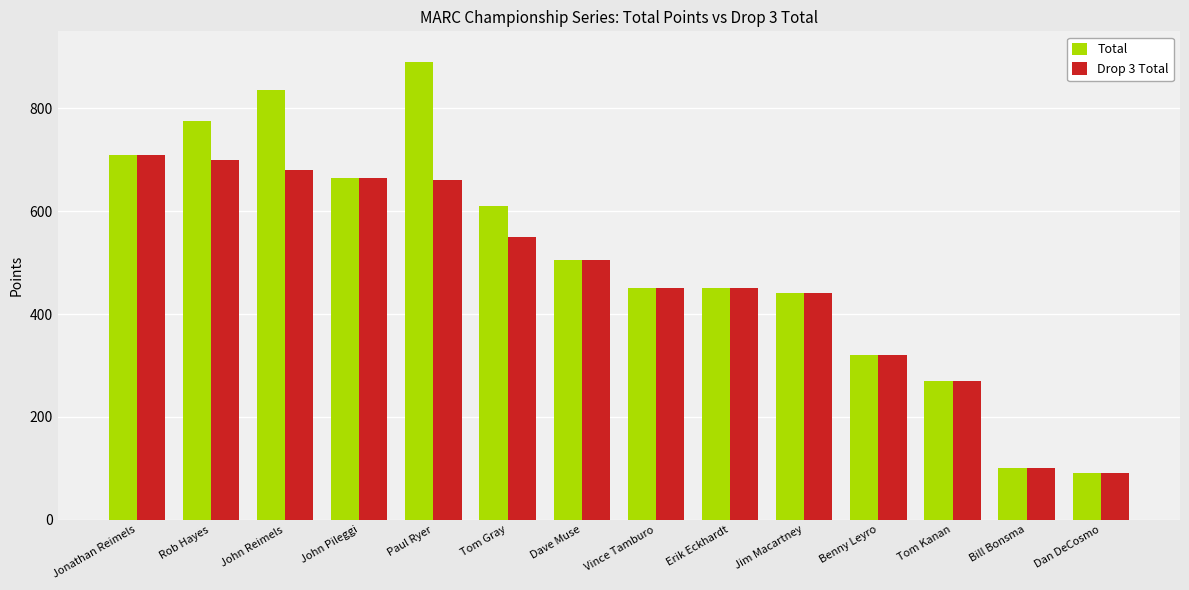

True or false: Drop 3 Total has a value of 710 at Jonathan Reimels.

True